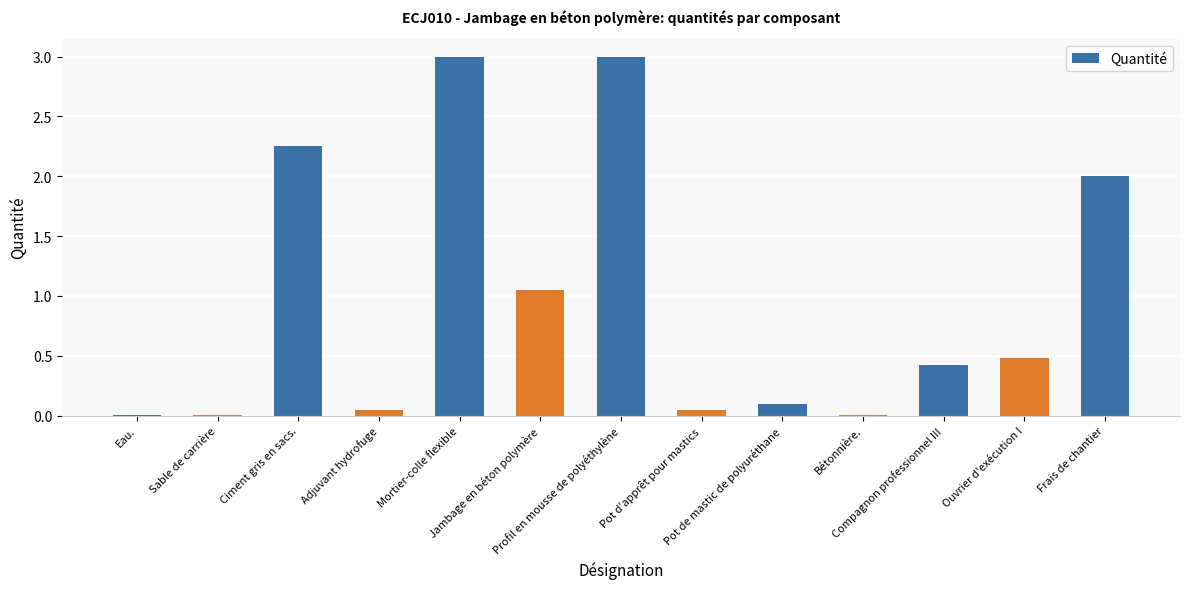

What is the greatest value displayed?

3.0